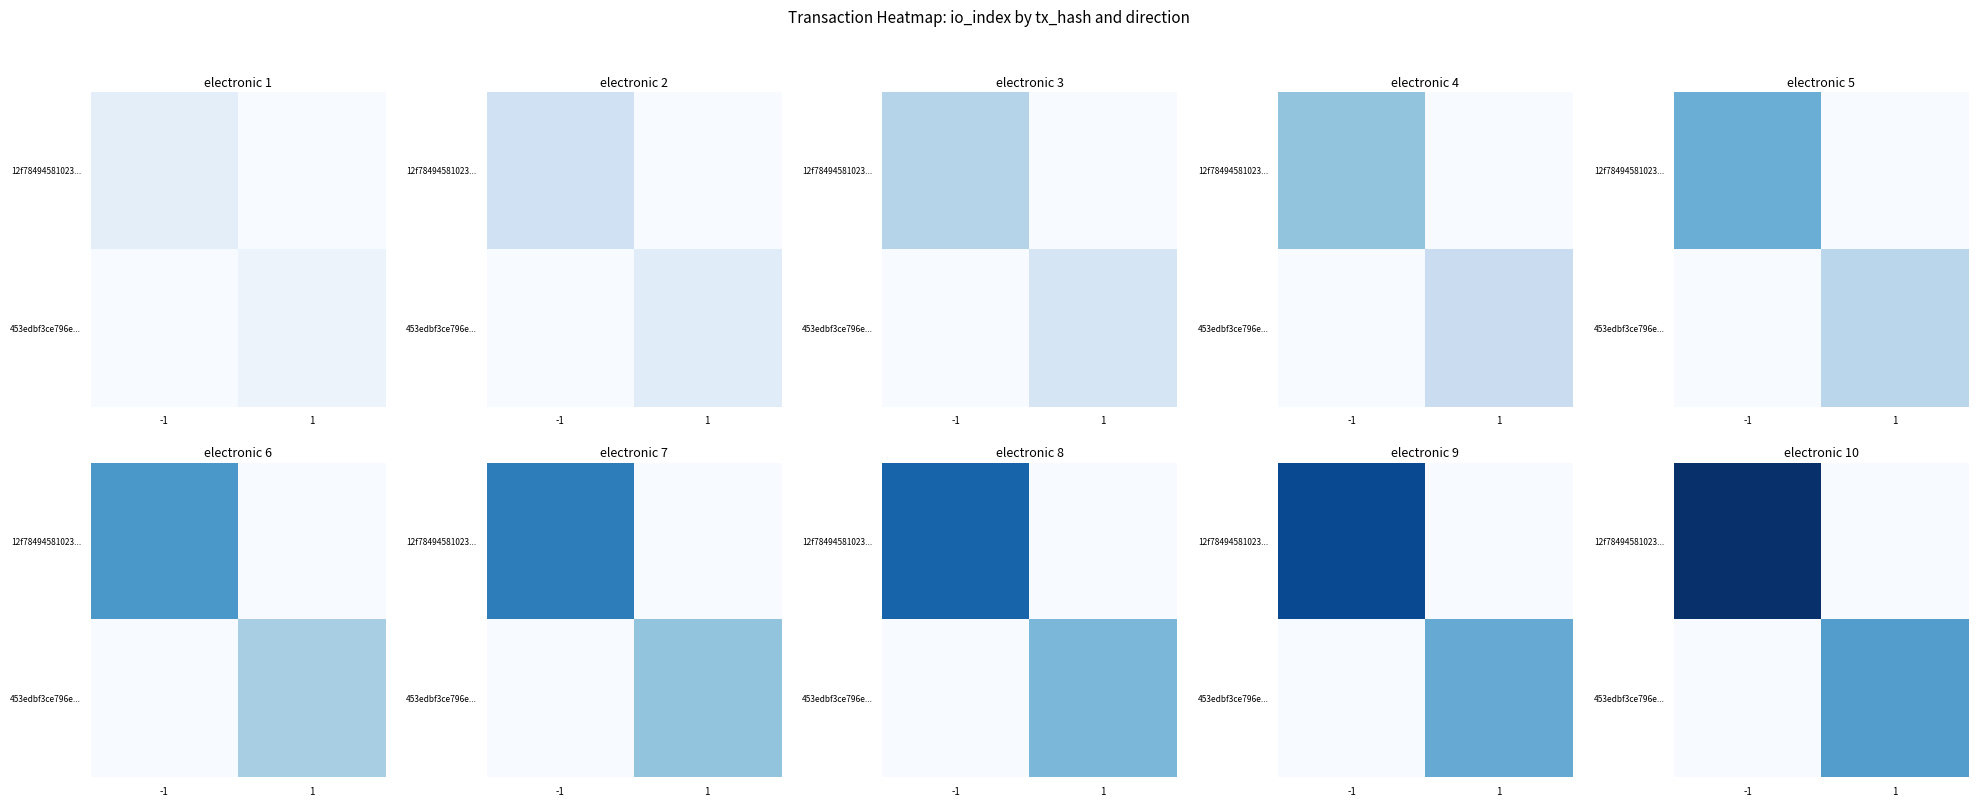

Rank the series at -1 from highest to lowest value.

12f78494581023..., 453edbf3ce796e...